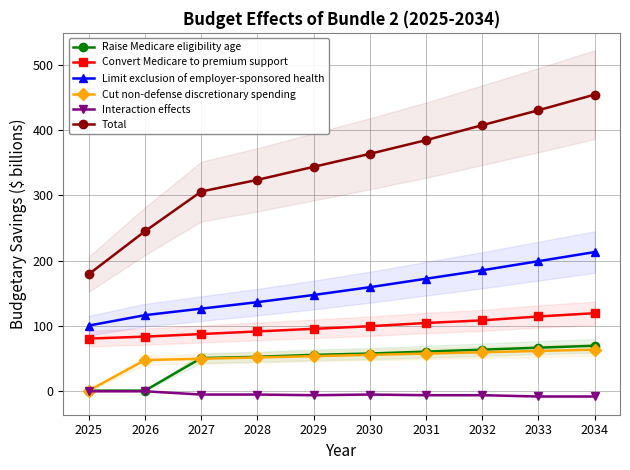

Reading left to right, list all the values displayed in this chart.

Raise Medicare eligibility age: 2025=0	2026=0	2027=50	2028=52	2029=55	2030=57	2031=60	2032=63	2033=66	2034=69
Convert Medicare to premium support: 2025=80	2026=83	2027=87	2028=91	2029=95	2030=99	2031=104	2032=108	2033=114	2034=119
Limit exclusion of employer-sponsored health: 2025=100	2026=116	2027=126	2028=136	2029=147	2030=159	2031=172	2032=185	2033=199	2034=213
Cut non-defense discretionary spending: 2025=0	2026=47	2027=49	2028=51	2029=53	2030=55	2031=57	2032=59	2033=61	2034=63
Interaction effects: 2025=-1	2026=-1	2027=-6	2028=-6	2029=-7	2030=-6	2031=-7	2032=-7	2033=-9	2034=-9
Total: 2025=179	2026=245	2027=306	2028=324	2029=344	2030=364	2031=385	2032=408	2033=431	2034=455